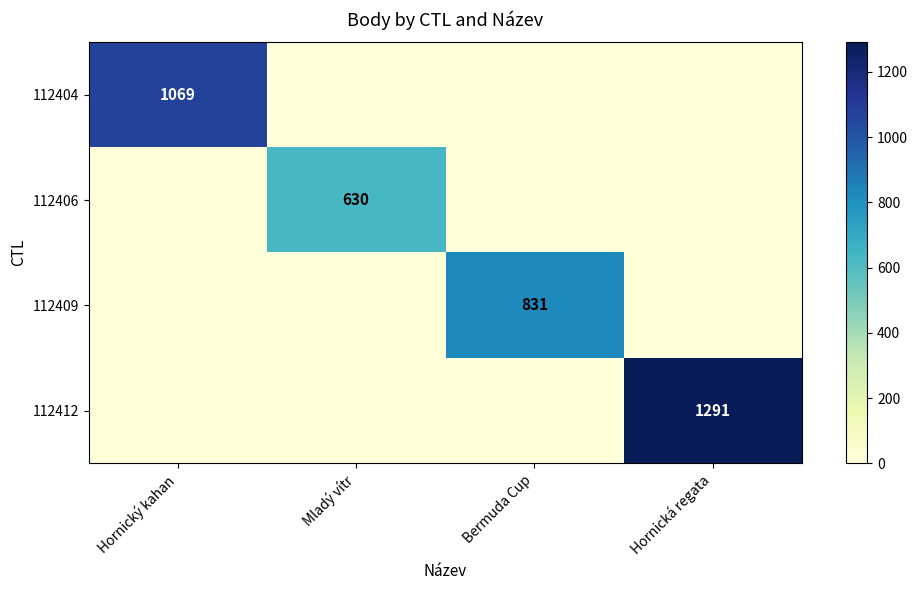

Rank the series by their average value, from lowest to highest.

112406, 112409, 112404, 112412